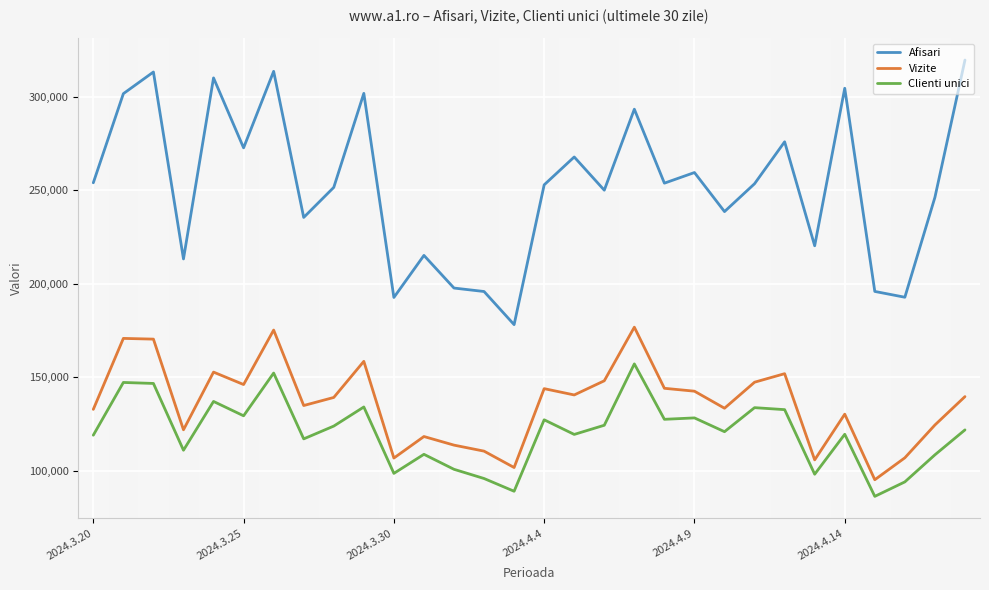

What is the average value of the Vizite series?

136104